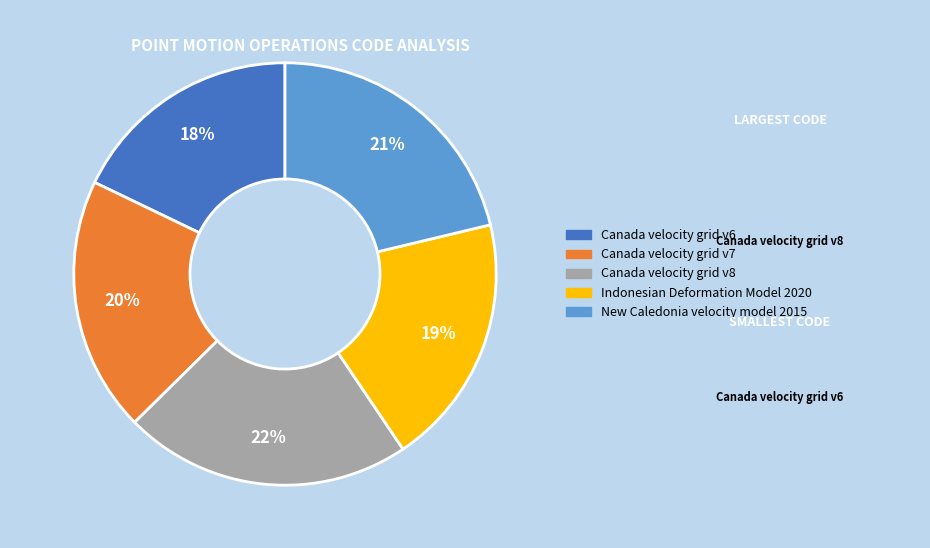

How many slices are in this pie chart?

5